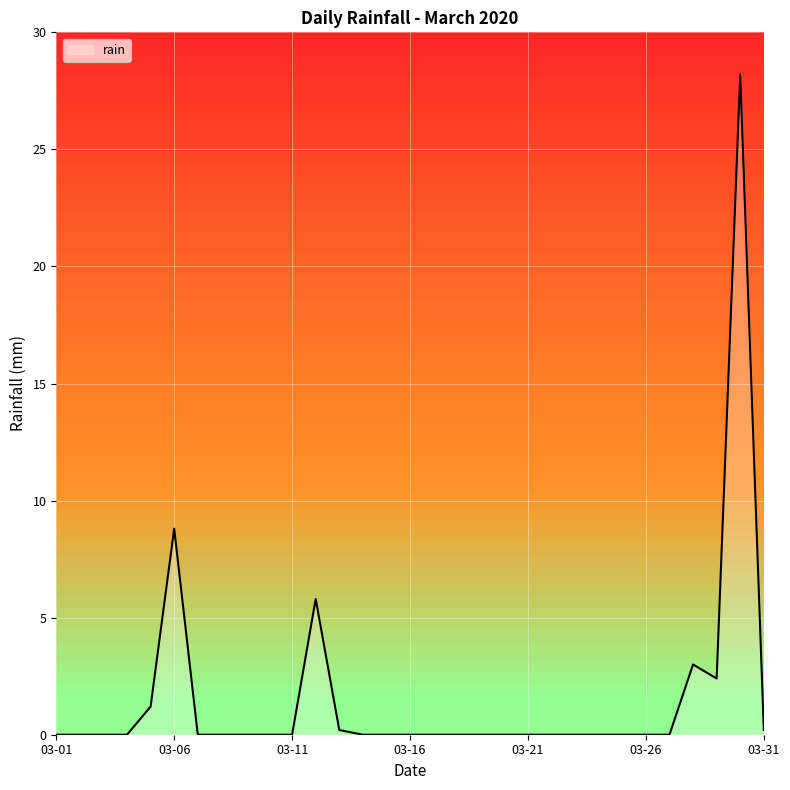

What is the average value?

1.6